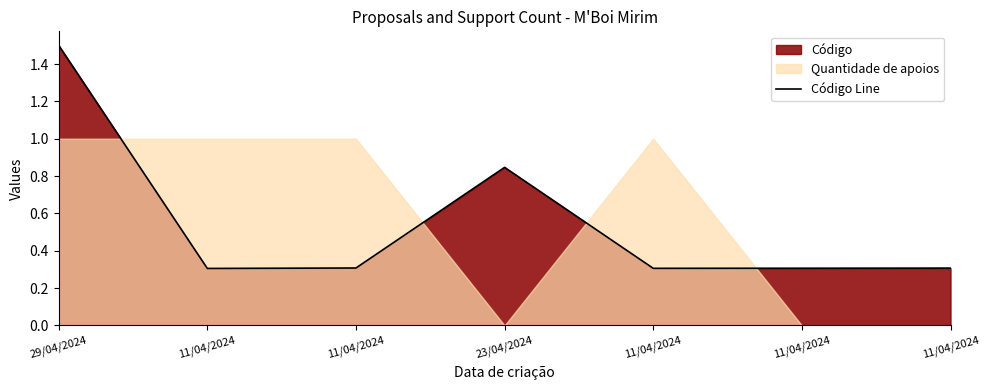

What is the approximate value at 29/04/2024?

1.5